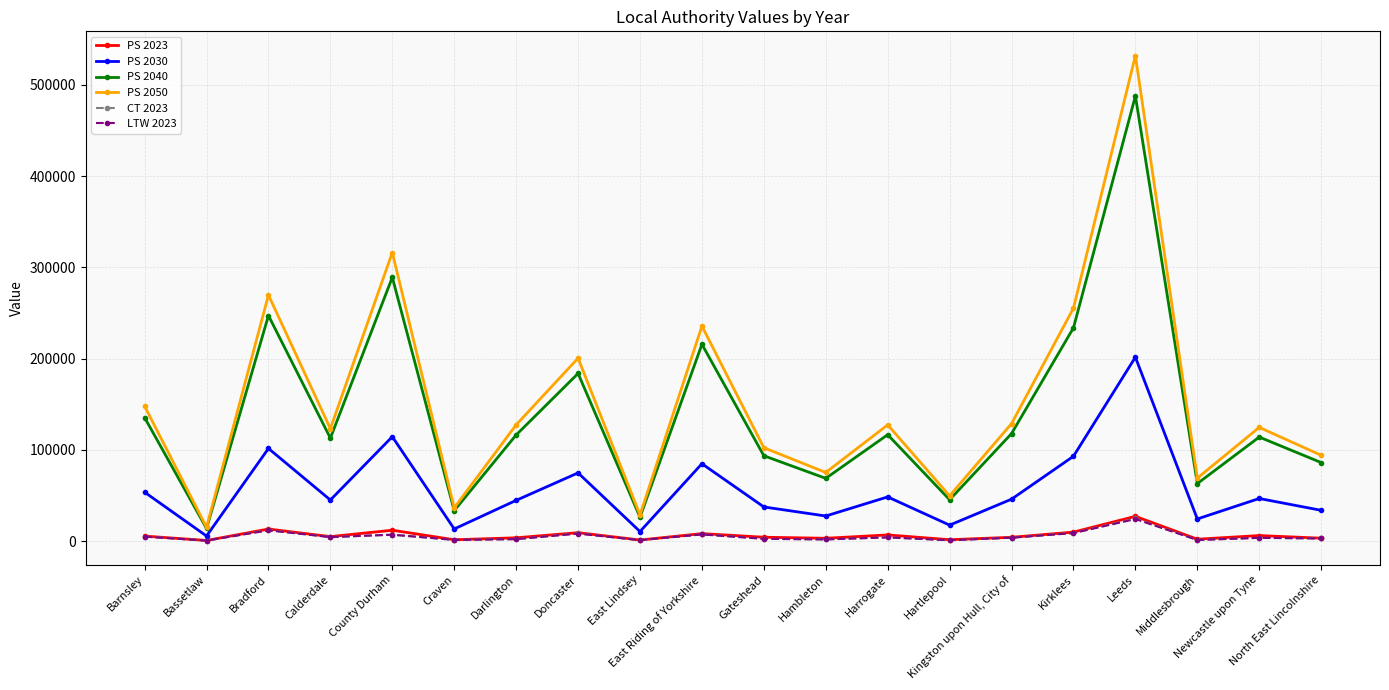

True or false: PS 2030 and LTW 2023 intersect in this chart.

False